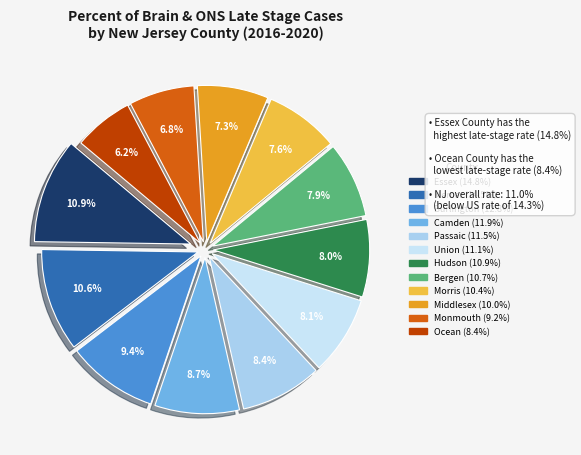

To the nearest percent, what is the average slice percentage?

8%